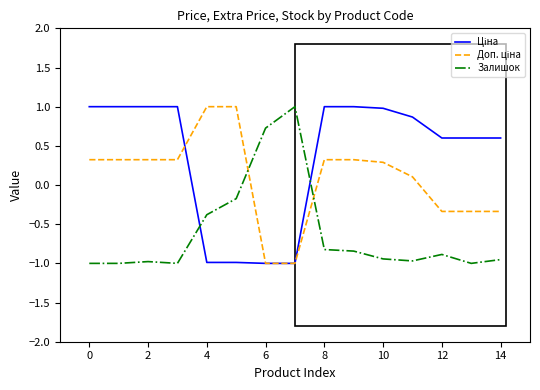

What is the greatest value displayed?

1.0